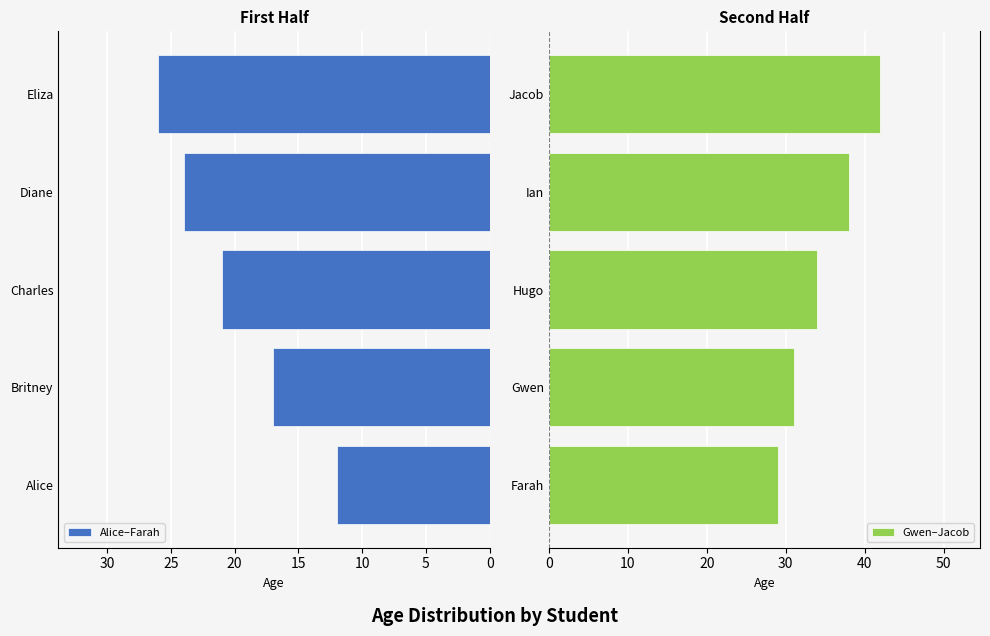

List the labels in order of Alice–Farah value, largest first.

Eliza, Diane, Charles, Britney, Alice